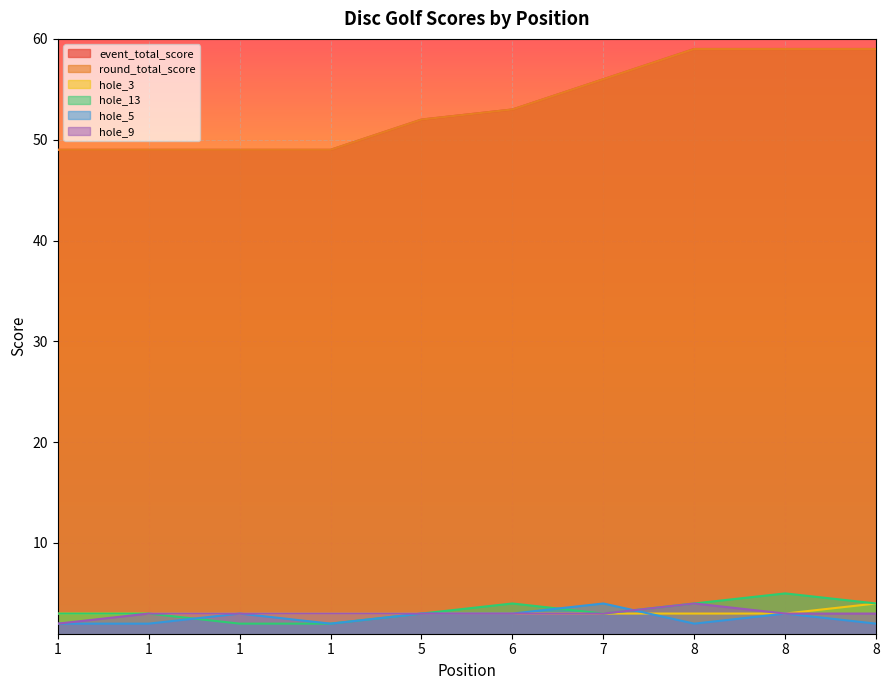

Count the hole_13 values in the range 3 to 4.

7